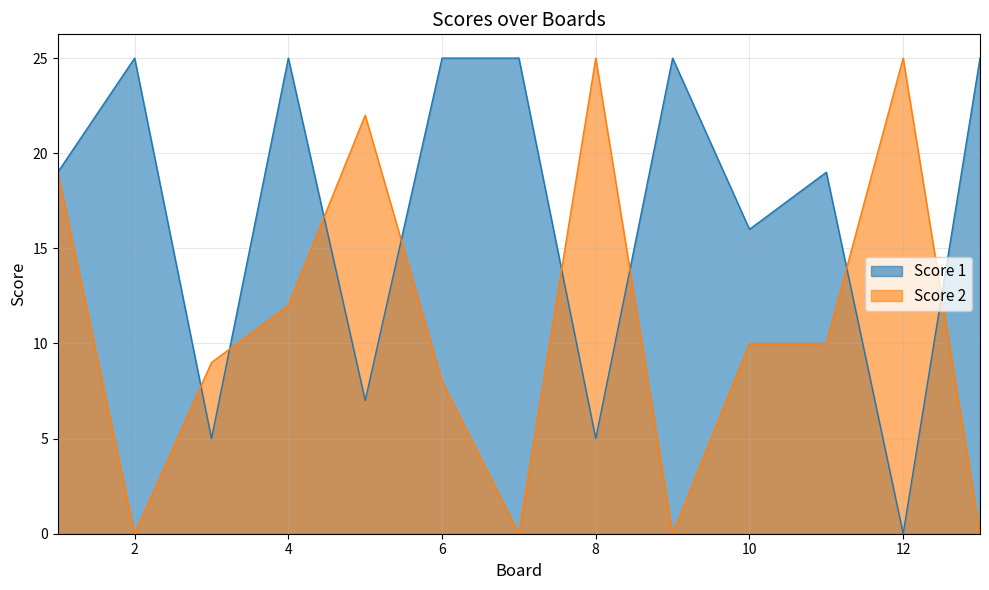

True or false: Score 2 and Score 1 cross at least once.

True